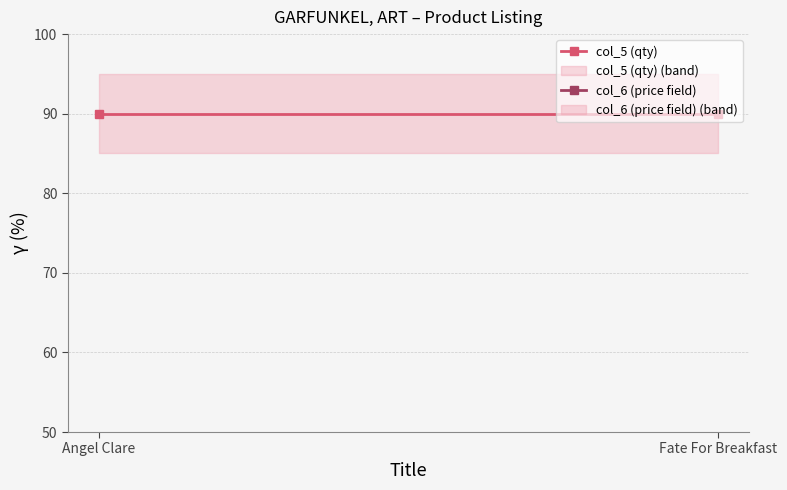

Which has a higher value, Angel Clare or Fate For Breakfast?

Angel Clare